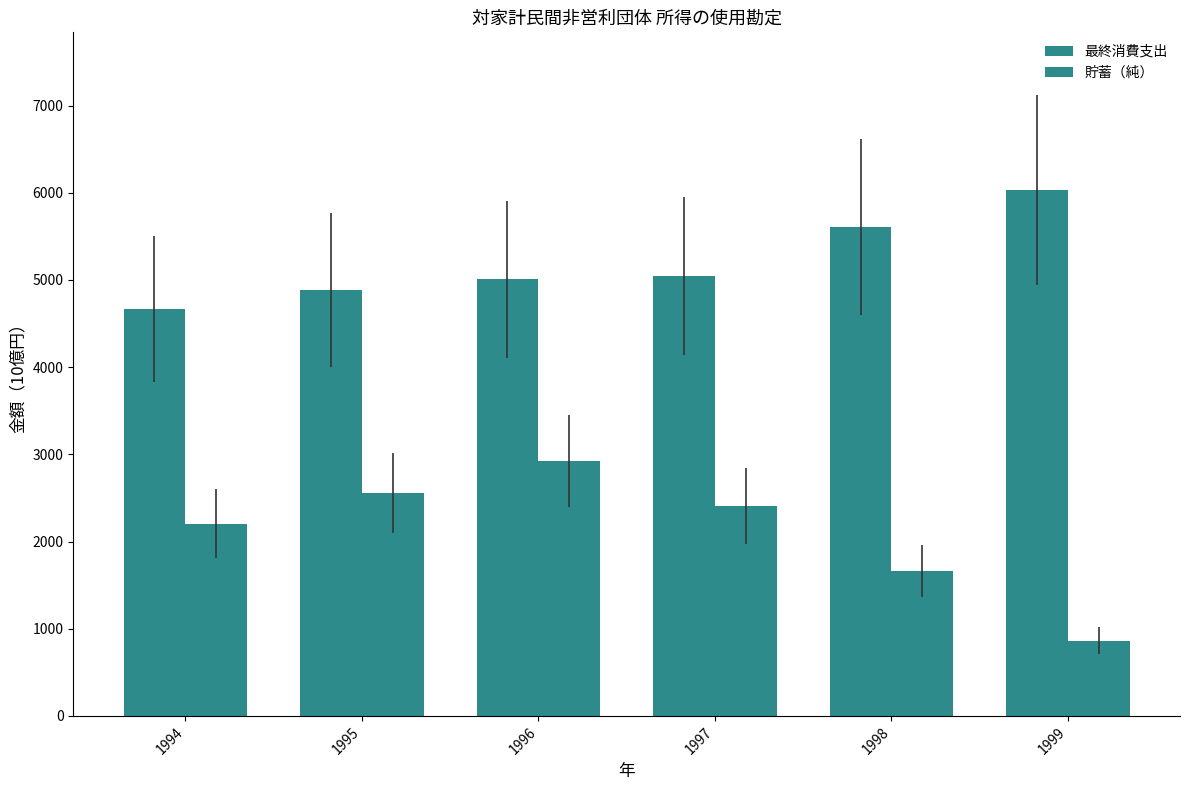

How many groups of bars are there?

6